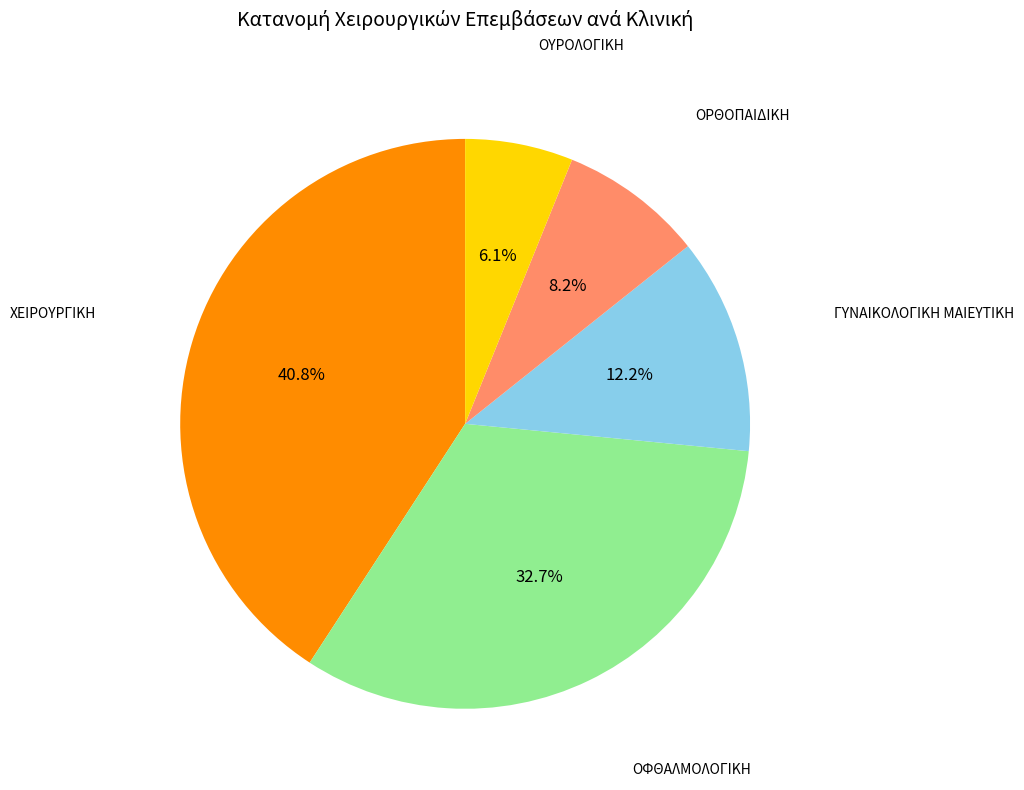

Is there any slice that represents more than half of the pie?

No